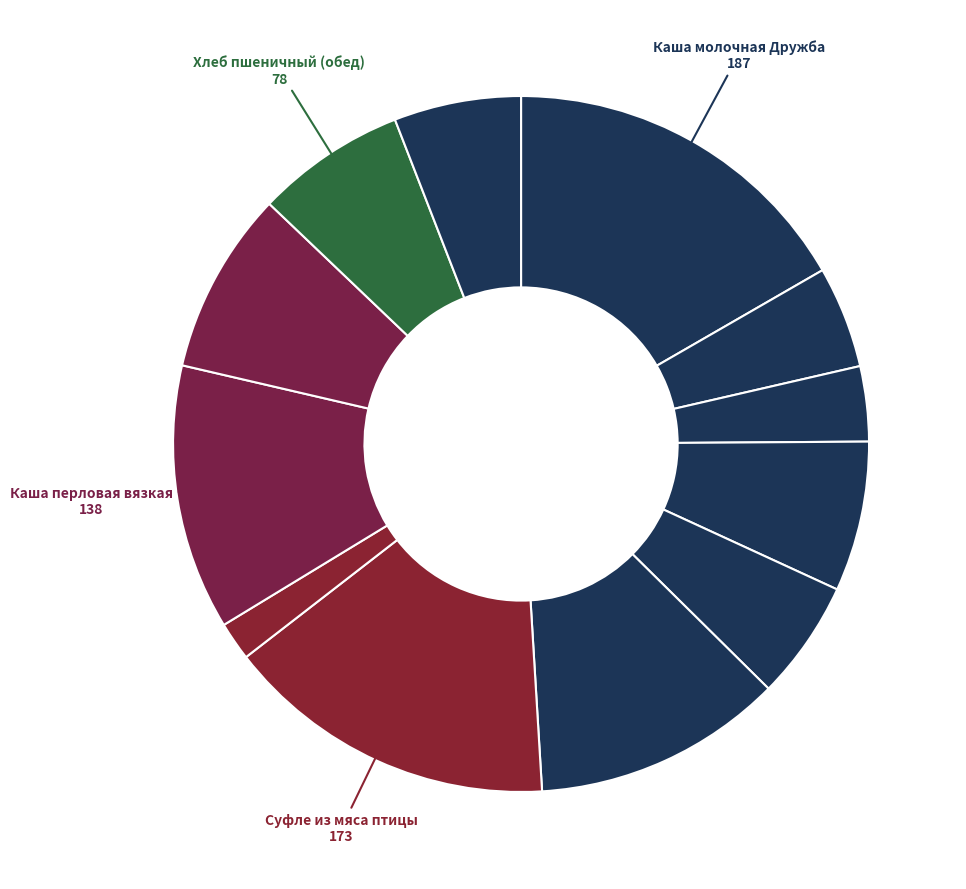

How many segments does this pie chart have?

12